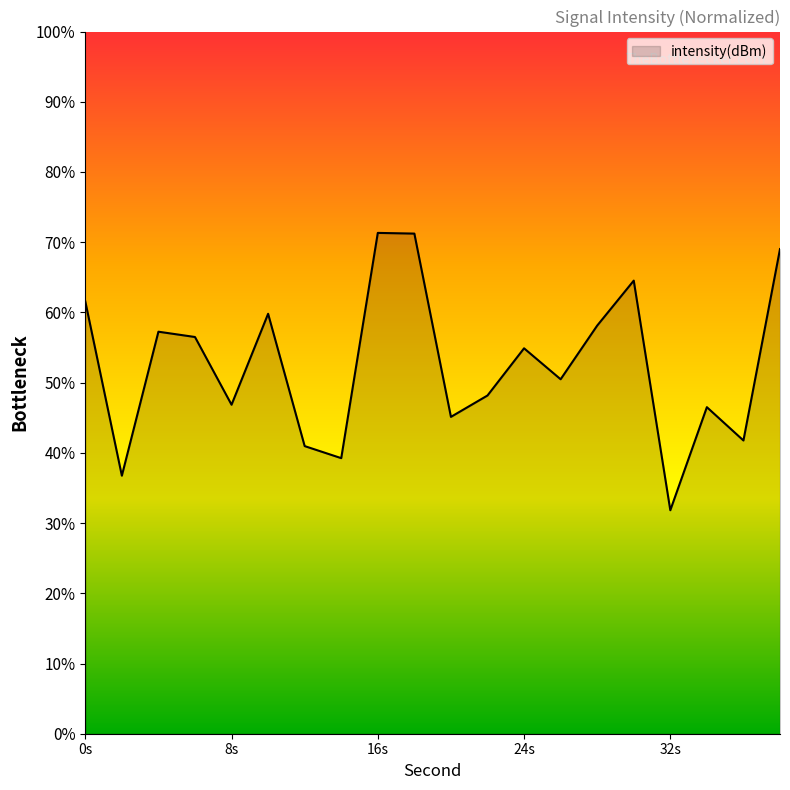

Does the chart have visible grid lines?

No